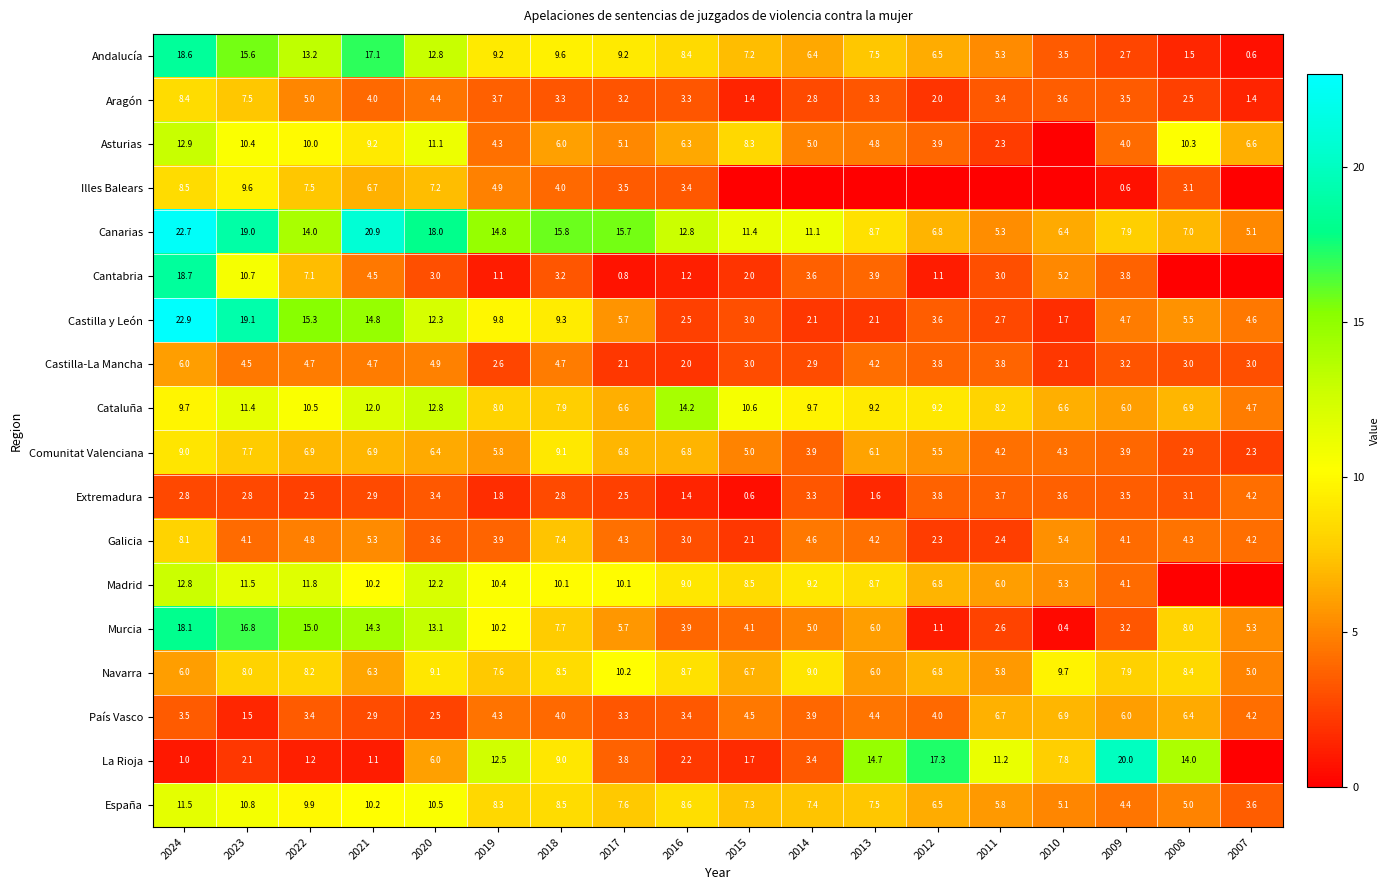

At which label does Andalucía first exceed 8?

2024